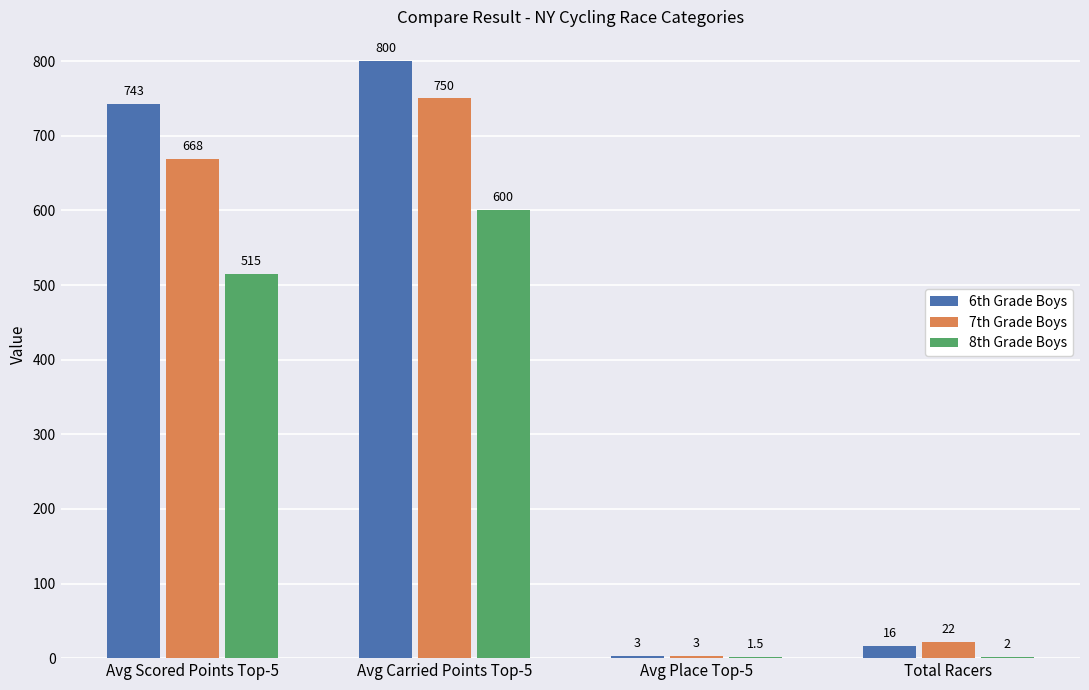

Read the 6th Grade Boys value at Avg Carried Points Top-5.

800.0